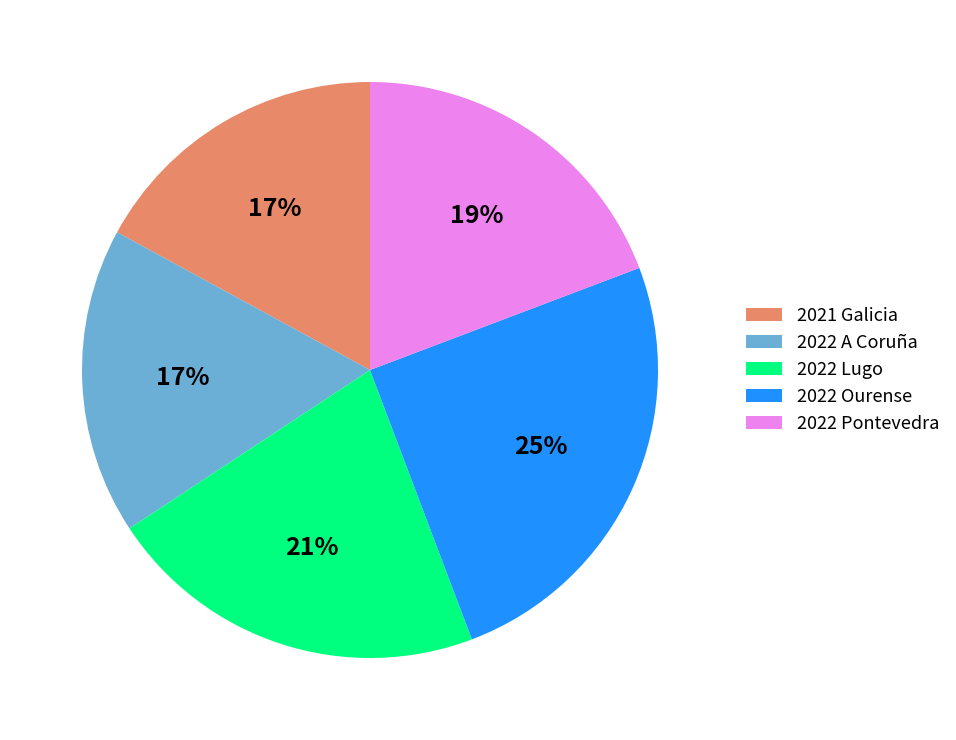

The 2022 Ourense slice represents 35% of the pie. True or false?

False